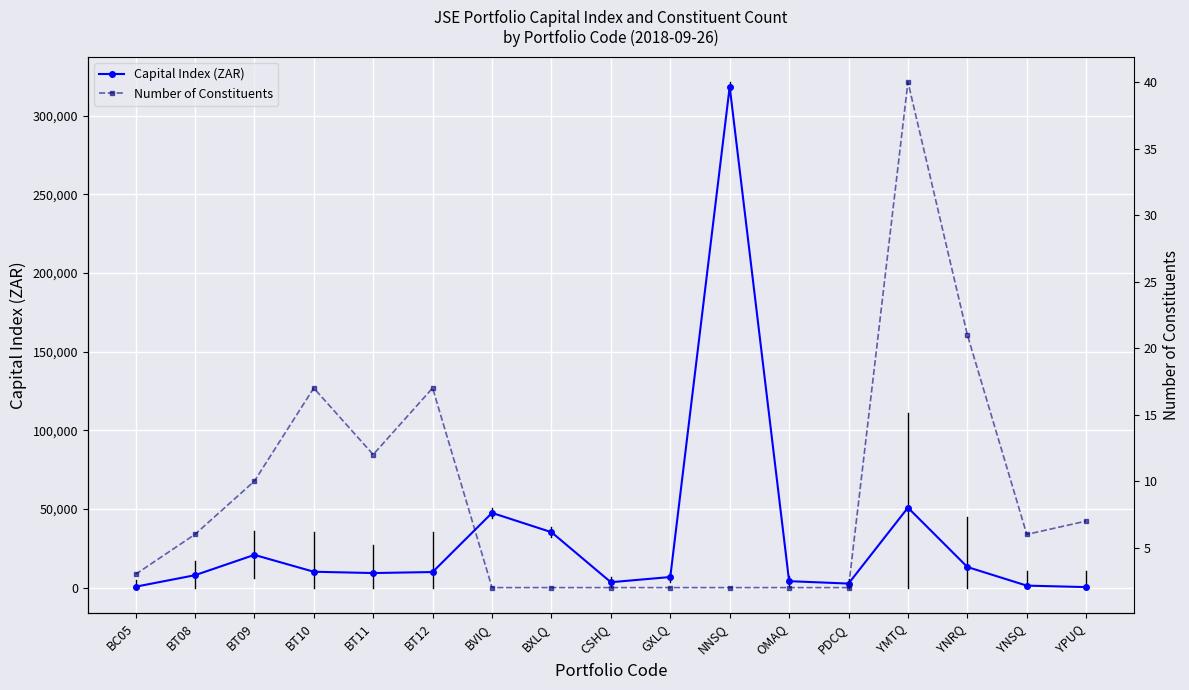

How many lines are shown in the chart?

2